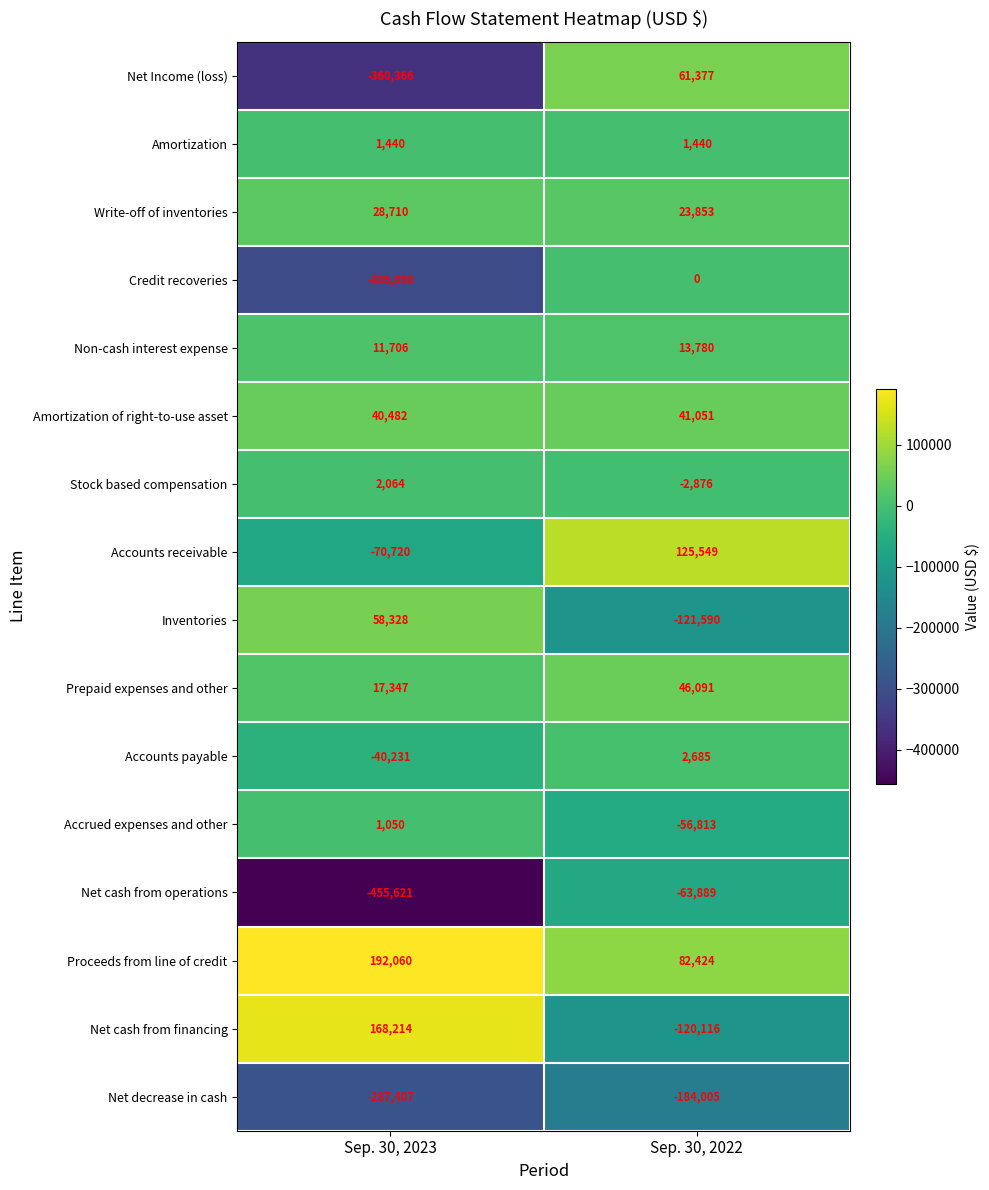

Which series has the largest total across all categories?

Proceeds from line of credit